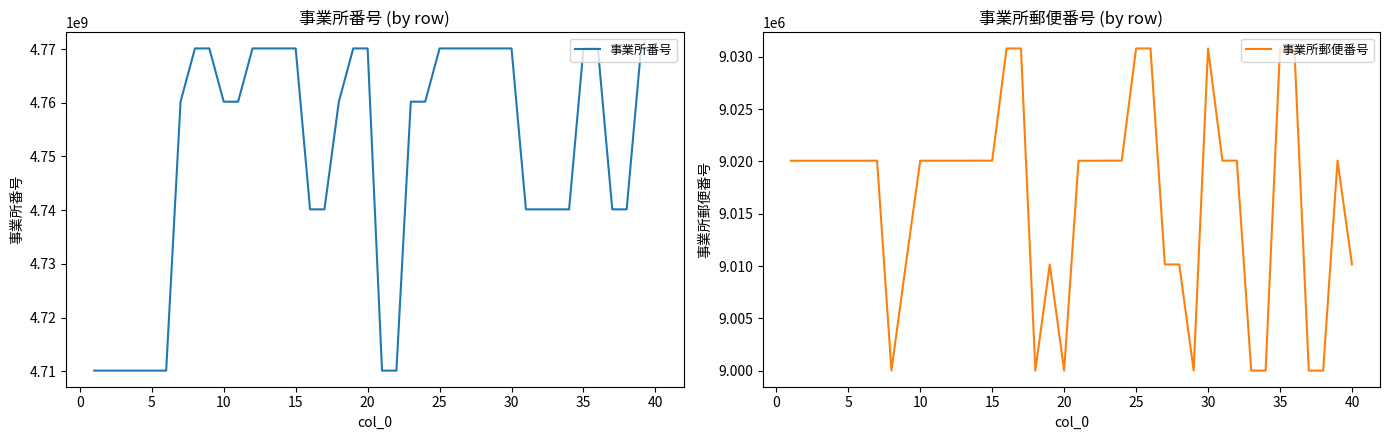

Is it true that 事業所郵便番号 equals 2775334 at 25?

False